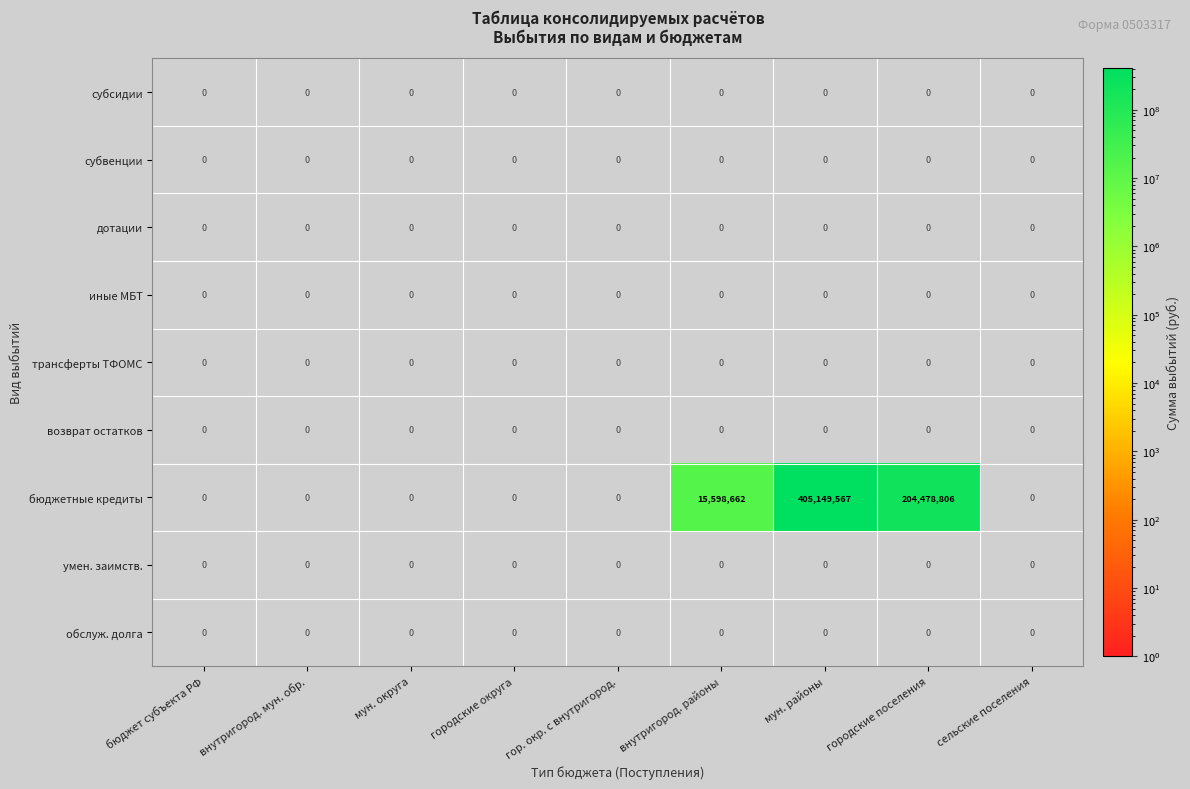

At which category is the sum across all series the highest?

мун. районы